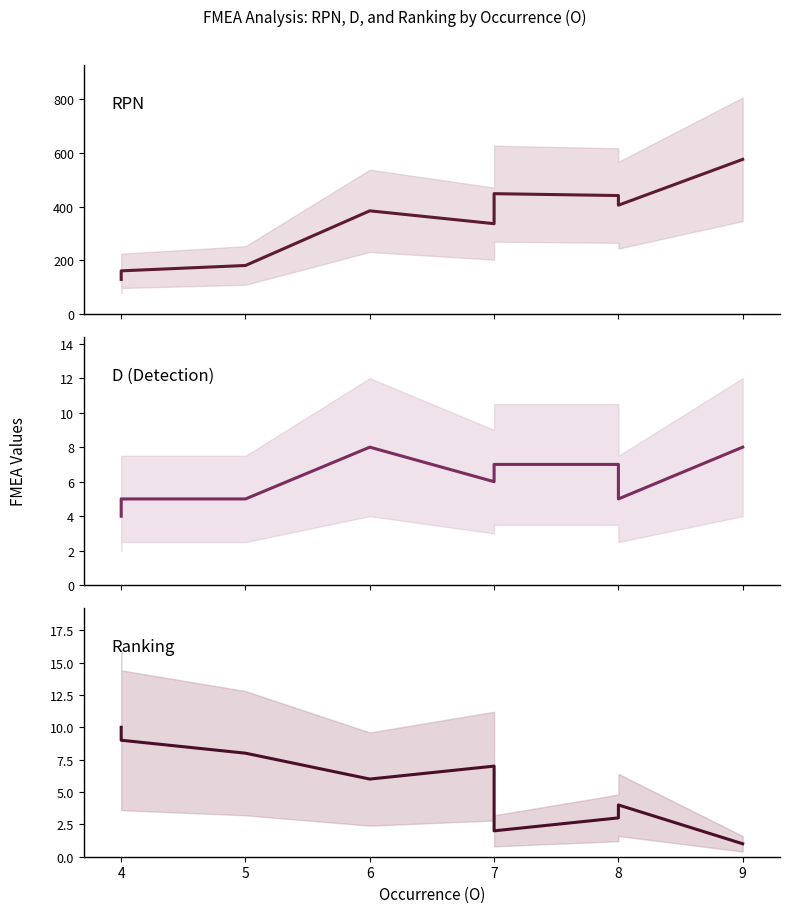

What is the sum of all RPN values?

3450